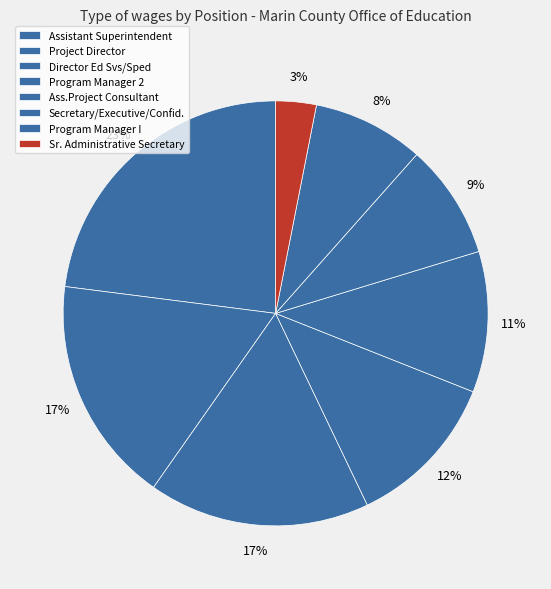

Is it true that Sr. Administrative Secretary is 3% of the pie?

True